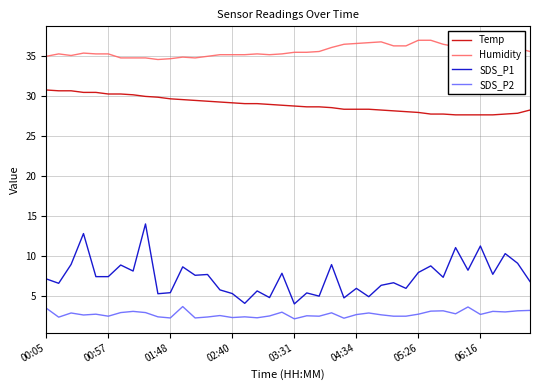

List the series in order of their peak value, highest first.

Humidity, Temp, SDS_P1, SDS_P2